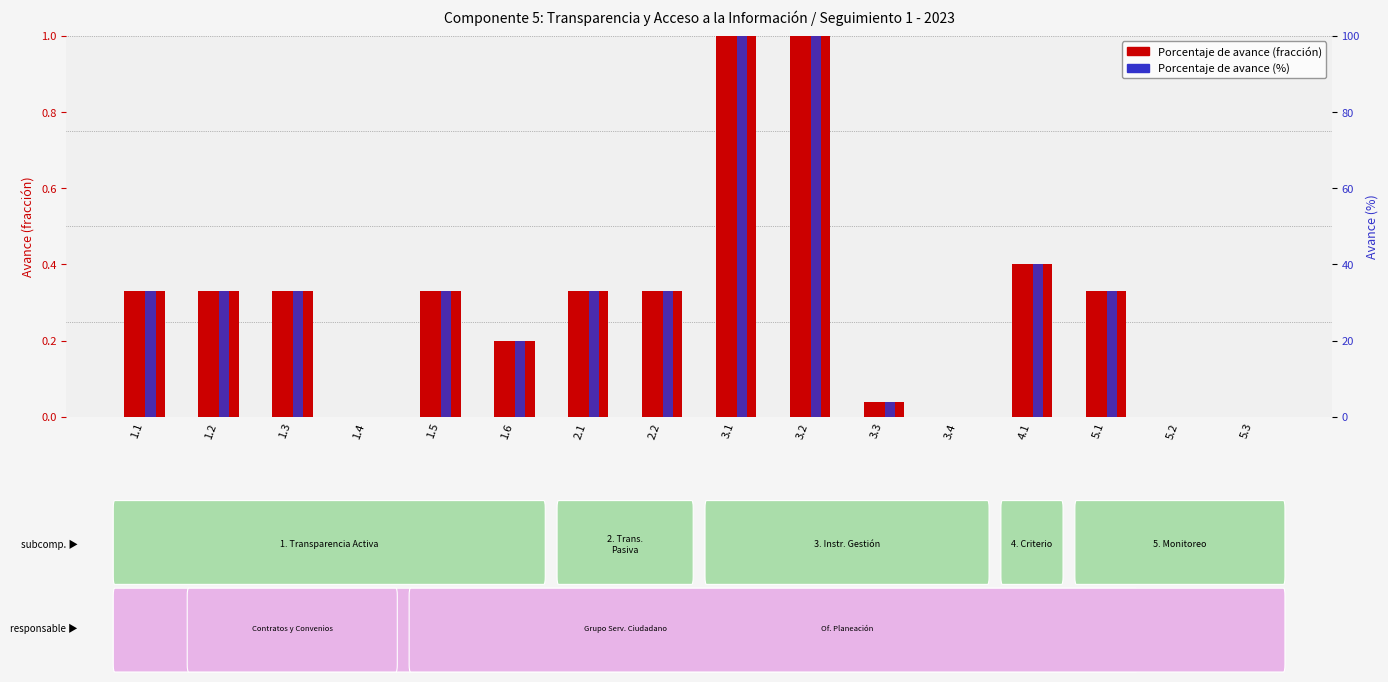

Rank the series by their average value, from highest to lowest.

Porcentaje de avance (%), Porcentaje de avance (fracción)